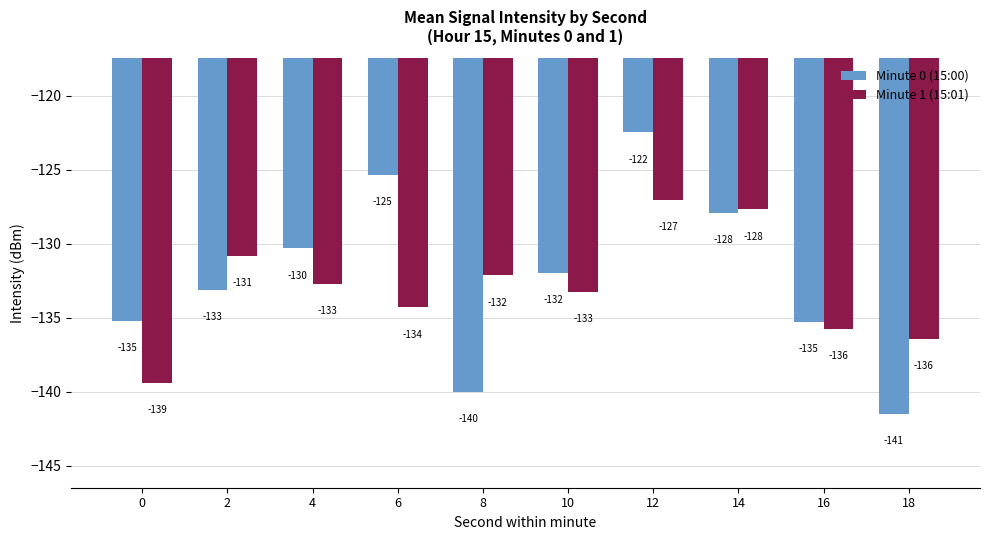

What is the sum of the Minute 0 (15:00) values at 14 and 2?

-261.1